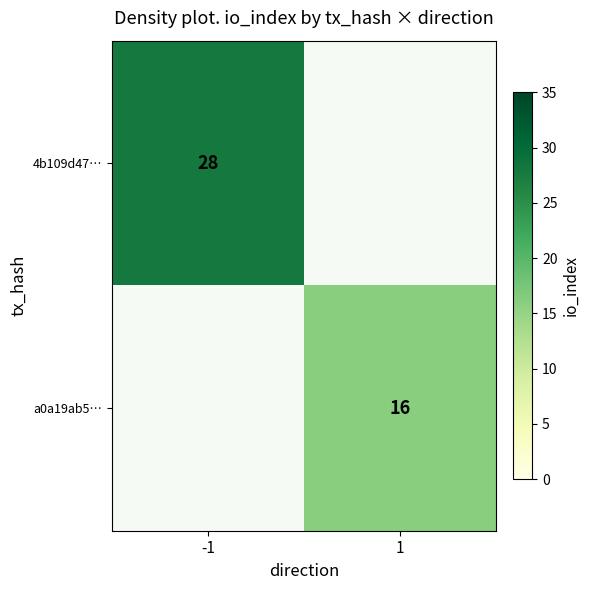

The value of 4b109d47… at -1 is 19. True or false?

False